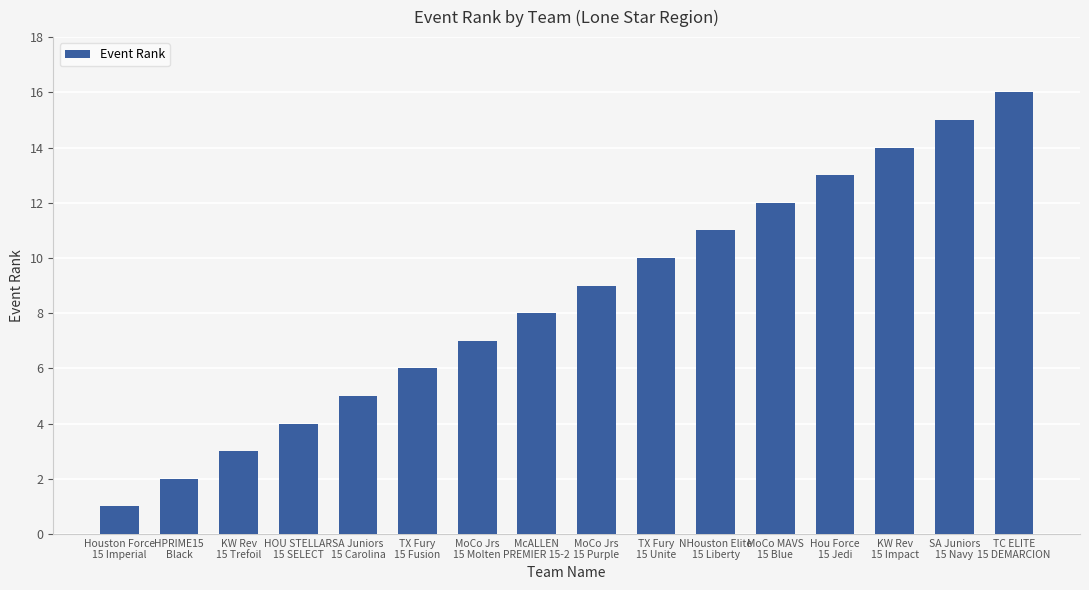

Approximately how many times larger is the value at Houston Force
15 Imperial compared to TC ELITE
15 DEMARCION?

0.1